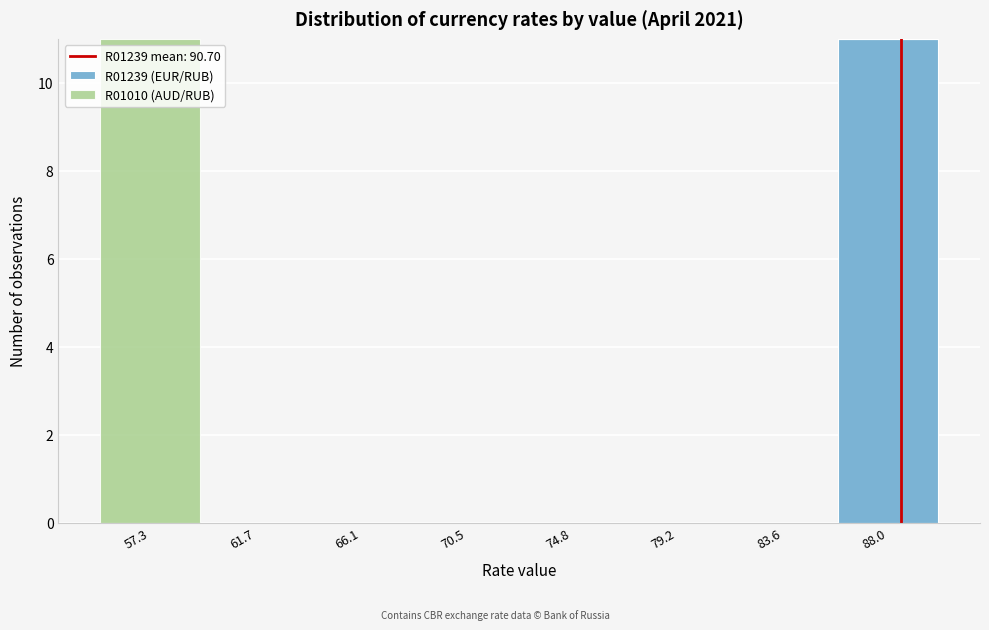

Reading right to left, list the values for the R01239 (EUR/RUB) series.

88.0=11	83.6=0	79.2=0	74.8=0	70.5=0	66.1=0	61.7=0	57.3=0